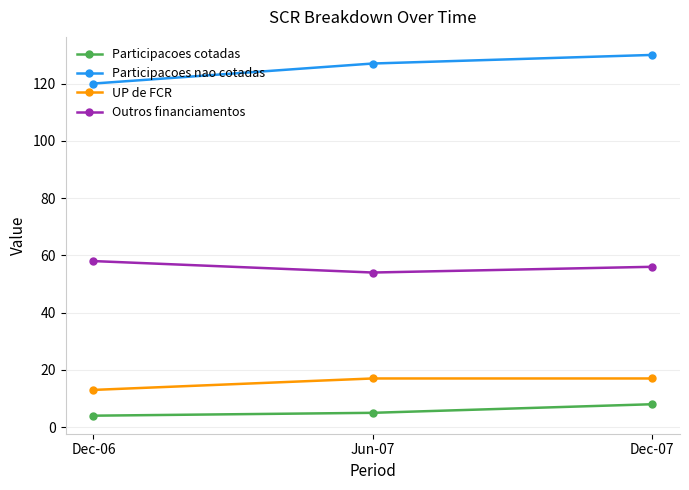

At which category is the sum across all series the highest?

Dec-07